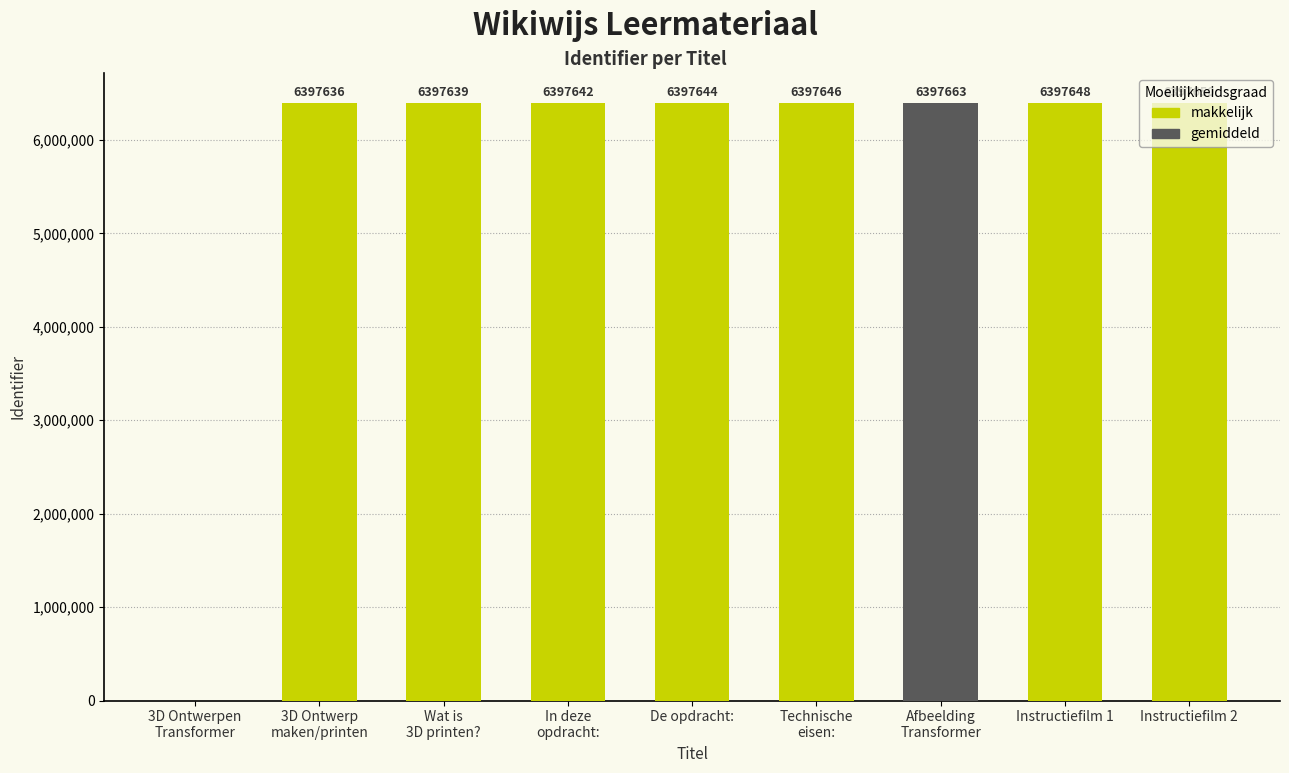

What is the change in value from De opdracht: to Instructiefilm 2?

+6